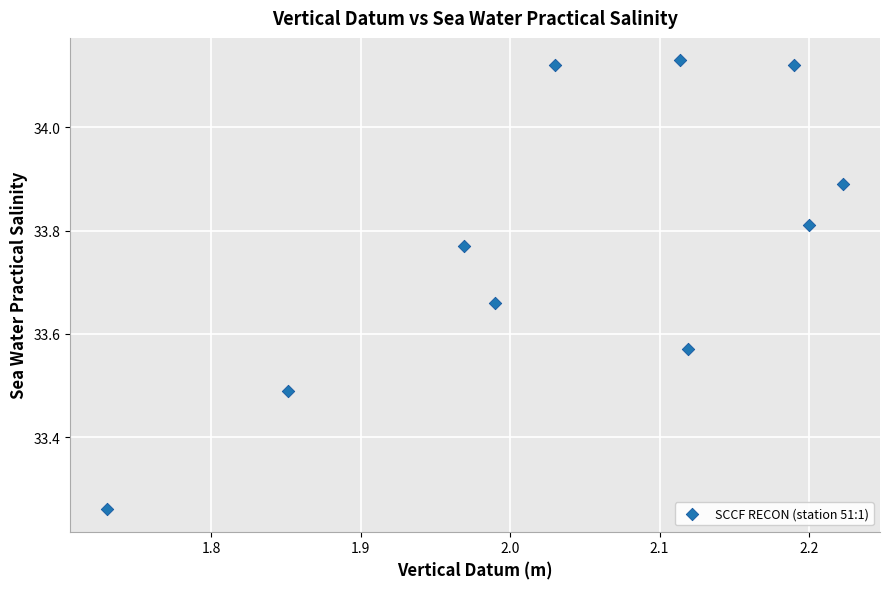

What is the range of X values (max minus min)?

0.5